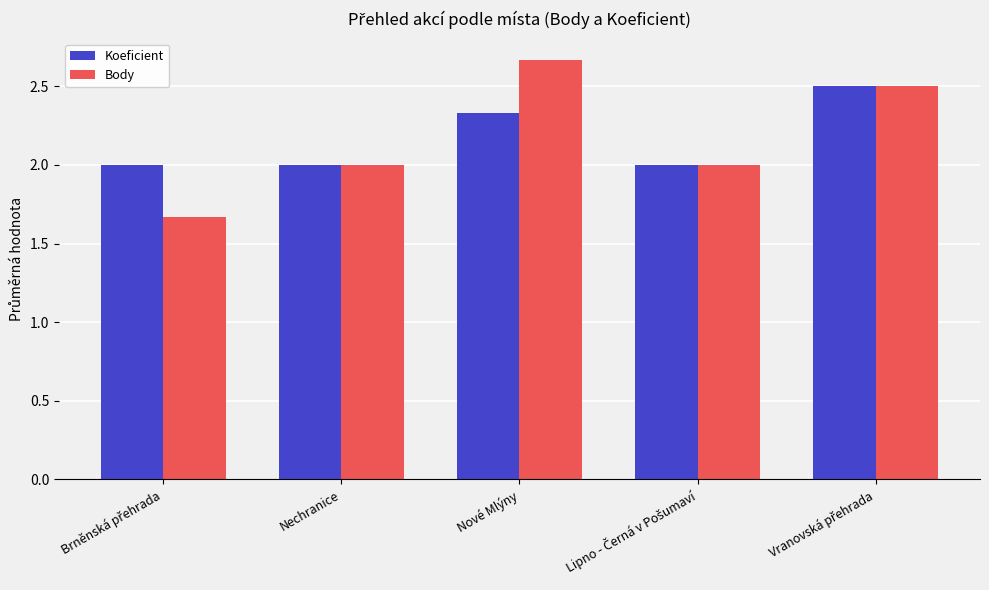

At how many categories does at least one series exceed 1?

5